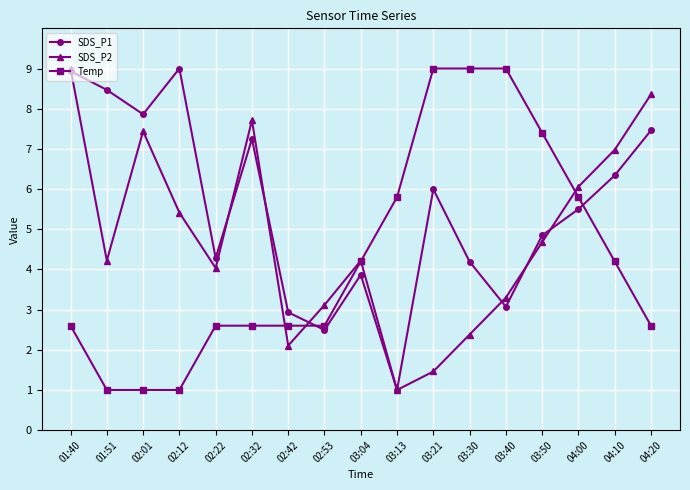

The Temp series shows 2.0 at 03:13. True or false?

False